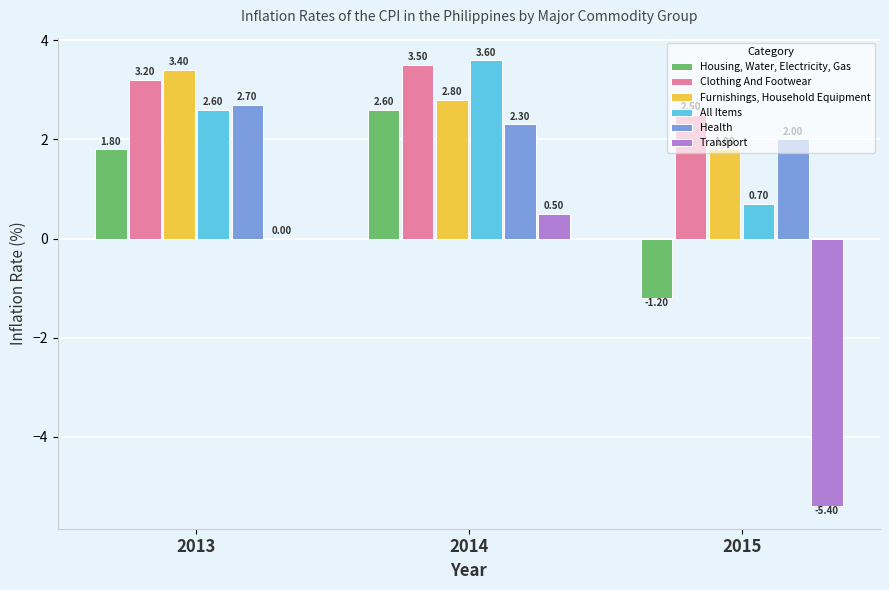

What are all the series names shown in the legend?

Housing, Water, Electricity, Gas, Clothing And Footwear, Furnishings, Household Equipment, All Items, Health, Transport